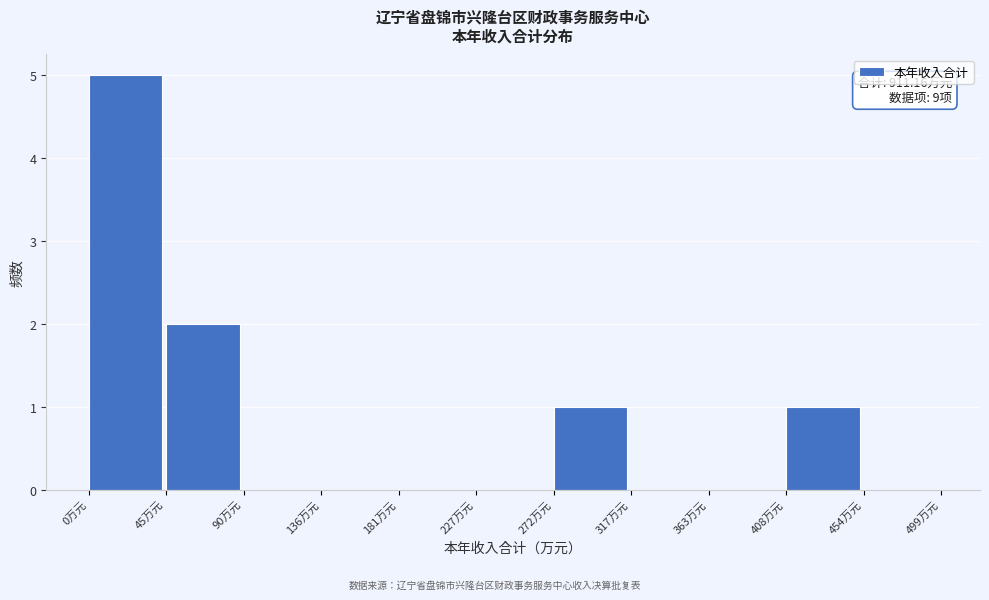

Which range on the x-axis has the tallest bar?

0 to 45